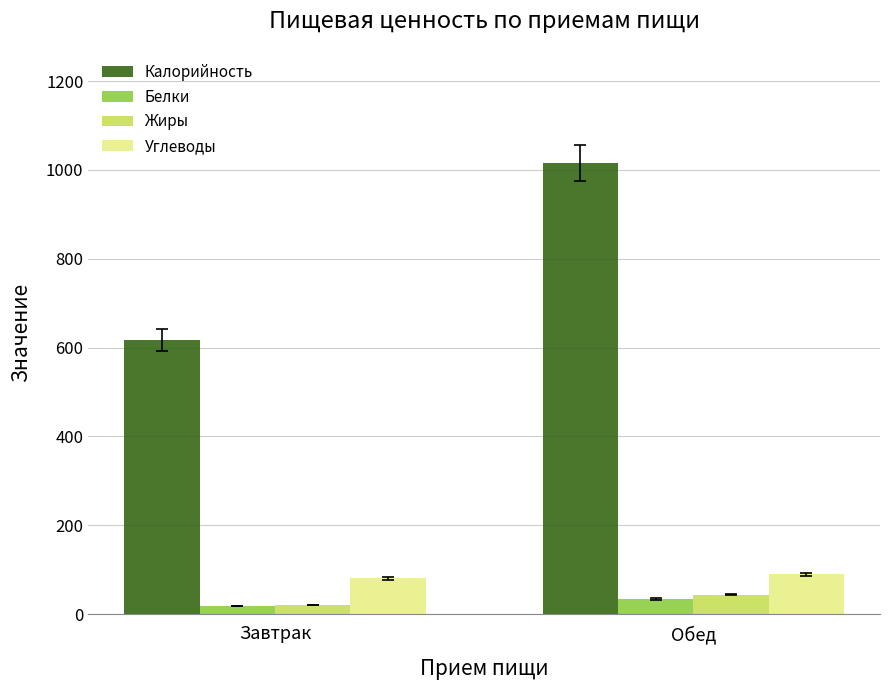

The value of Калорийность at Обед is 698.3. True or false?

False